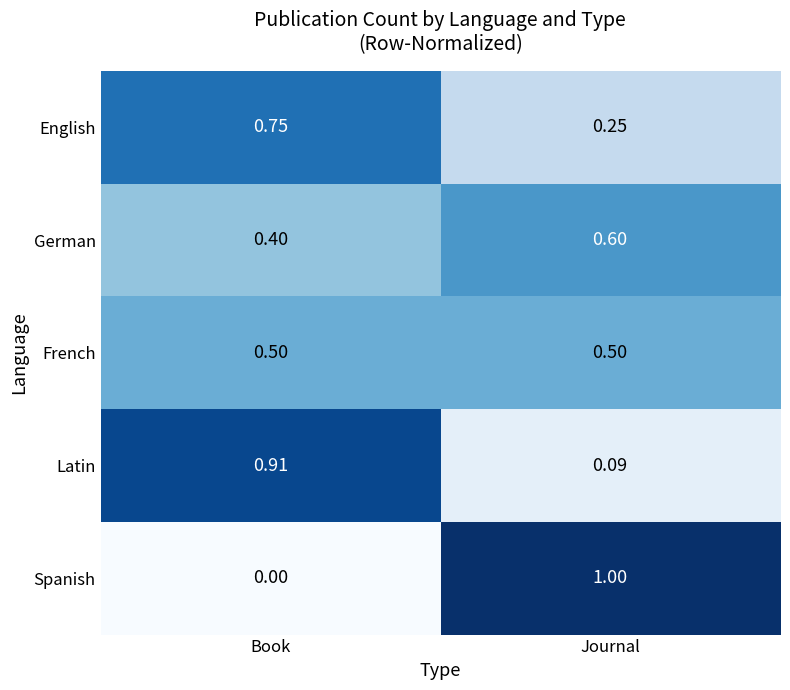

Which series has the widest spread of values?

Spanish